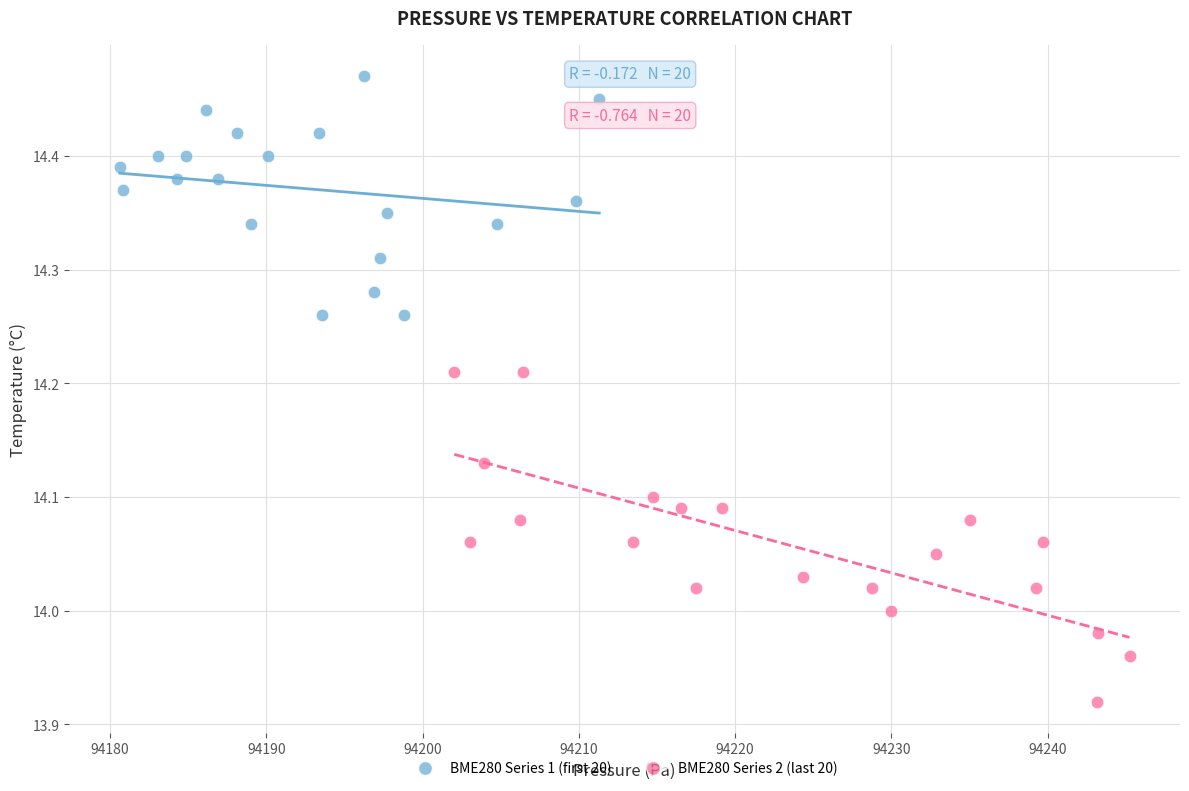

Which series has the largest Y range (max minus min)?

BME280 Series 2 (last 20)